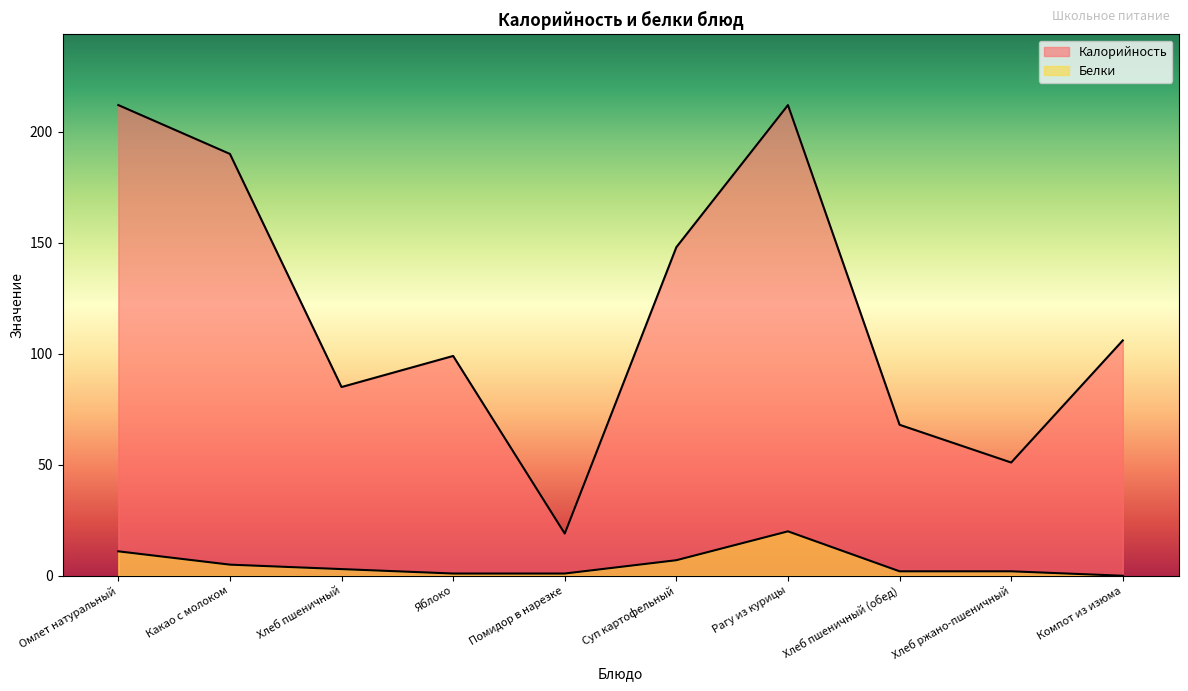

How many values in the Калорийность series exceed 106?

4